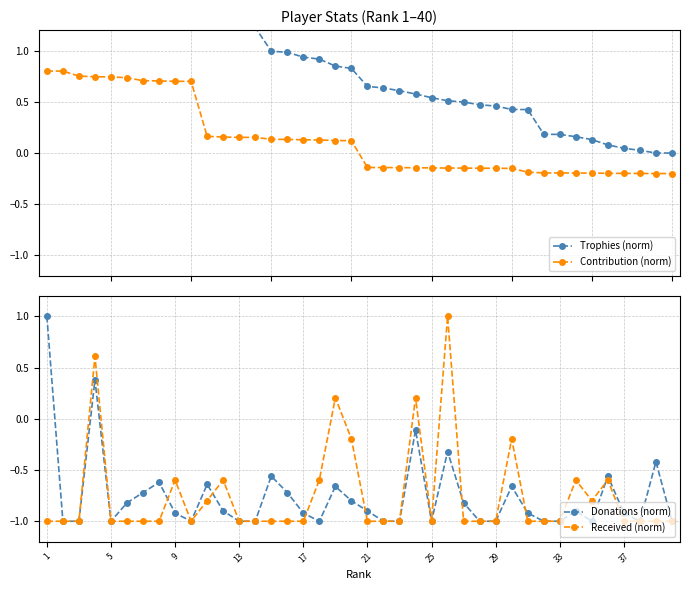

What is the maximum value for Received (norm)?

1.0